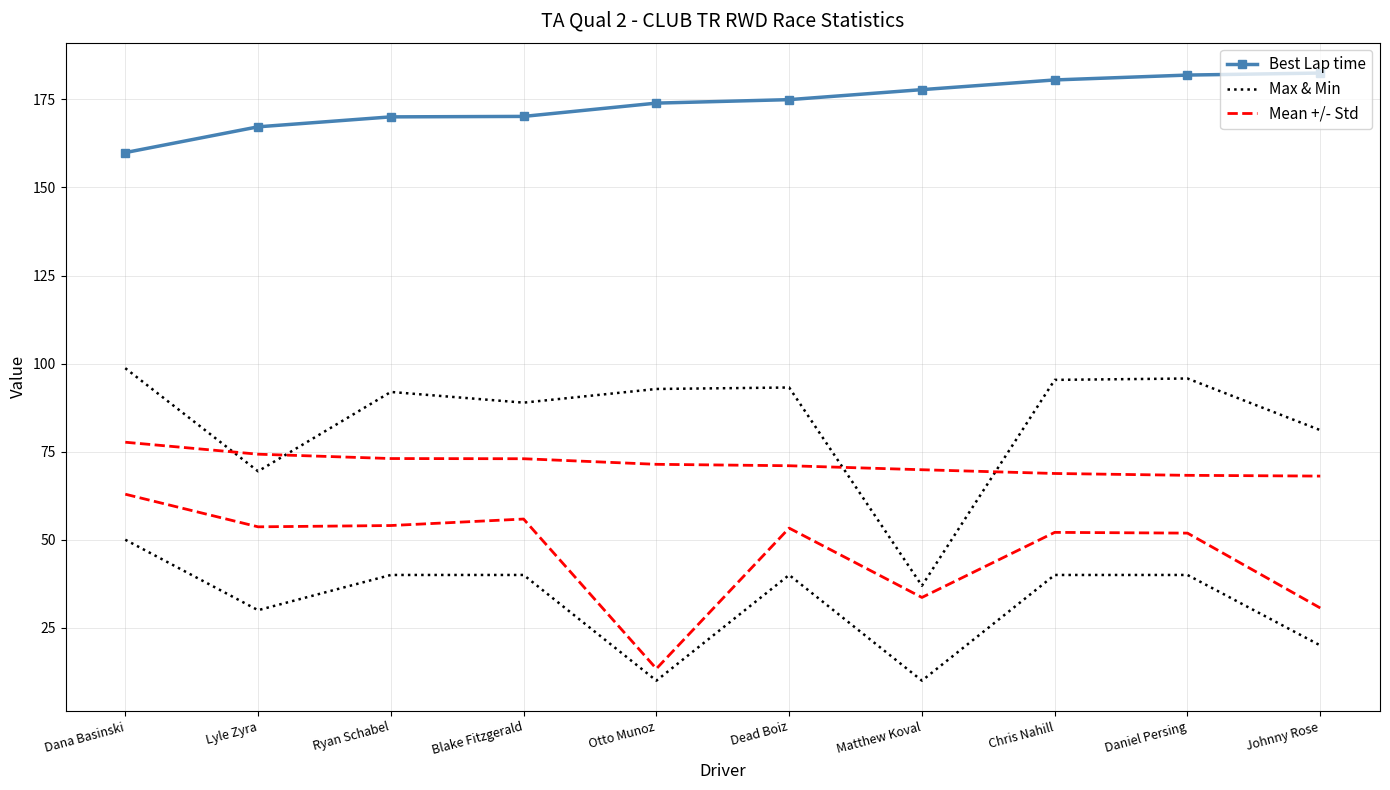

Reading left to right, what are all the values shown in this chart?

Best Lap time: Dana Basinski=159.9	Lyle Zyra=167.2	Ryan Schabel=170.0	Blake Fitzgerald=170.2	Otto Munoz=173.9	Dead Boiz=174.9	Matthew Koval=177.8	Chris Nahill=180.5	Daniel Persing=181.9	Johnny Rose=182.5
Max & Min: Dana Basinski=98.7	Lyle Zyra=69.4	Ryan Schabel=91.9	Blake Fitzgerald=88.9	Otto Munoz=92.8	Dead Boiz=93.2	Matthew Koval=36.9	Chris Nahill=95.4	Daniel Persing=95.8	Johnny Rose=81.1
Mean +/- Std: Dana Basinski=77.7	Lyle Zyra=74.3	Ryan Schabel=73.0	Blake Fitzgerald=73.0	Otto Munoz=71.4	Dead Boiz=71.0	Matthew Koval=69.9	Chris Nahill=68.8	Daniel Persing=68.3	Johnny Rose=68.1